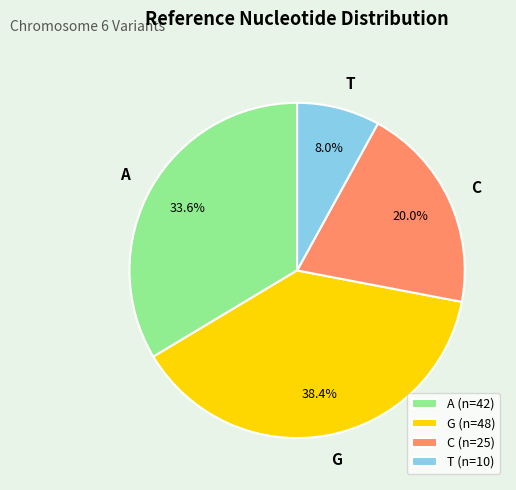

Does A represent more than half of the total?

No